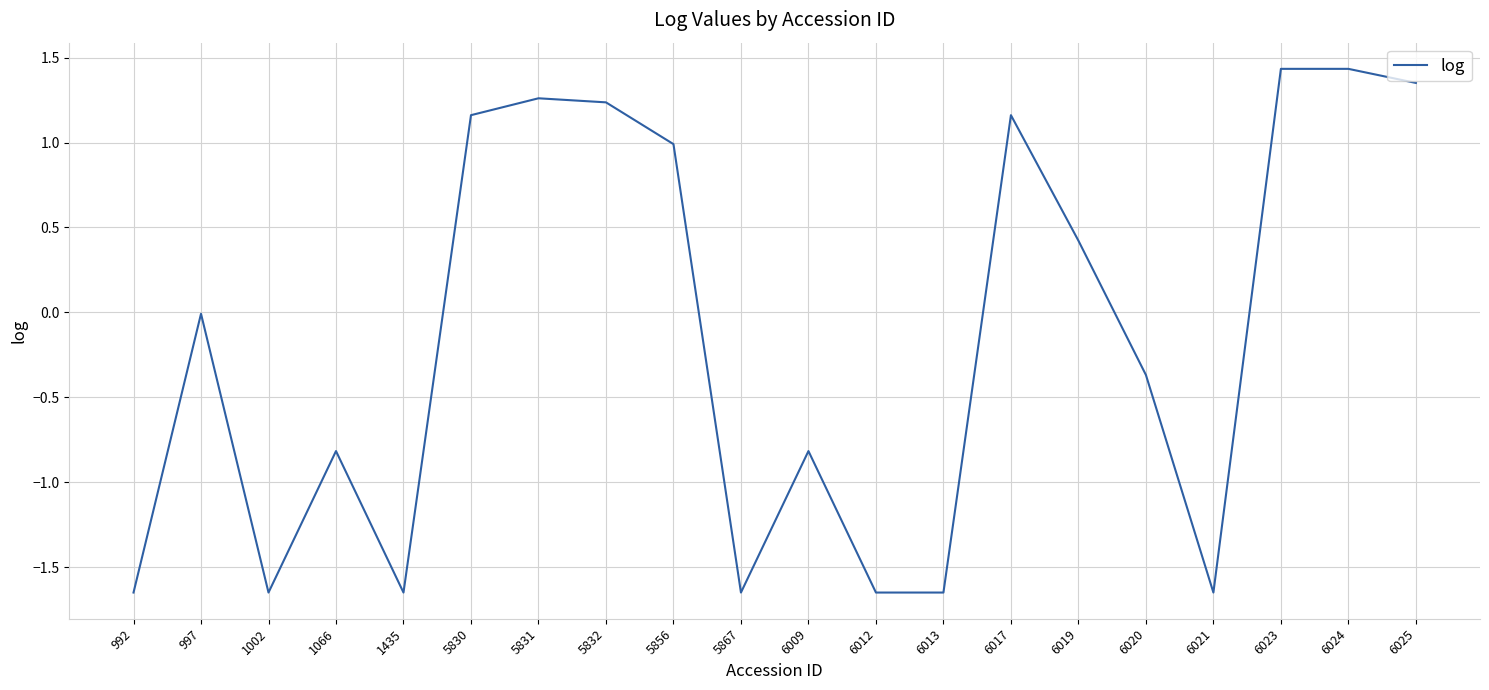

What is the difference between the values at 5832 and 6021?

2.9